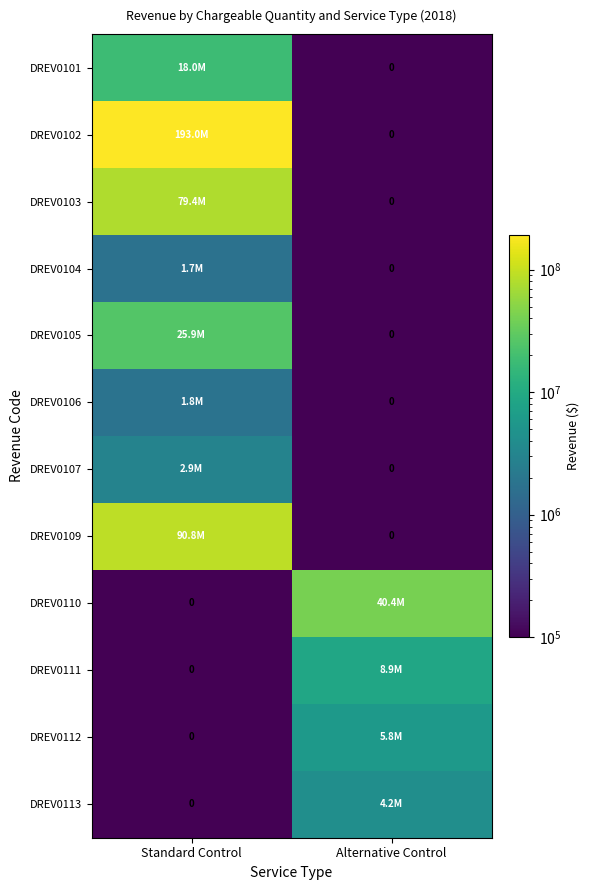

What is the difference between the highest and lowest values at Standard Control?

192966793.8